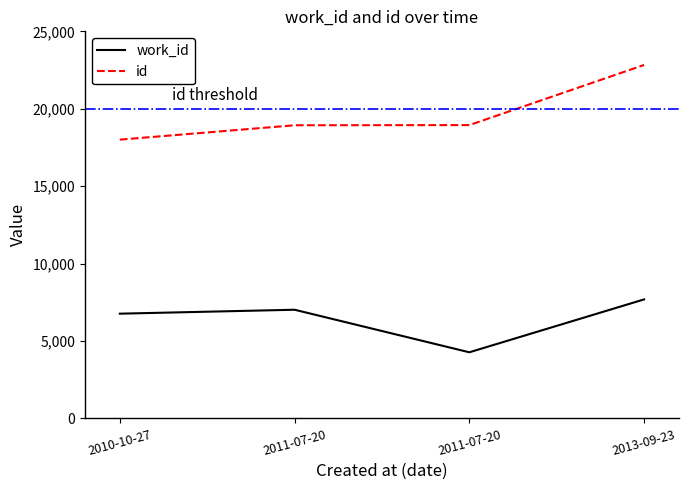

How many series are shown in this chart?

2